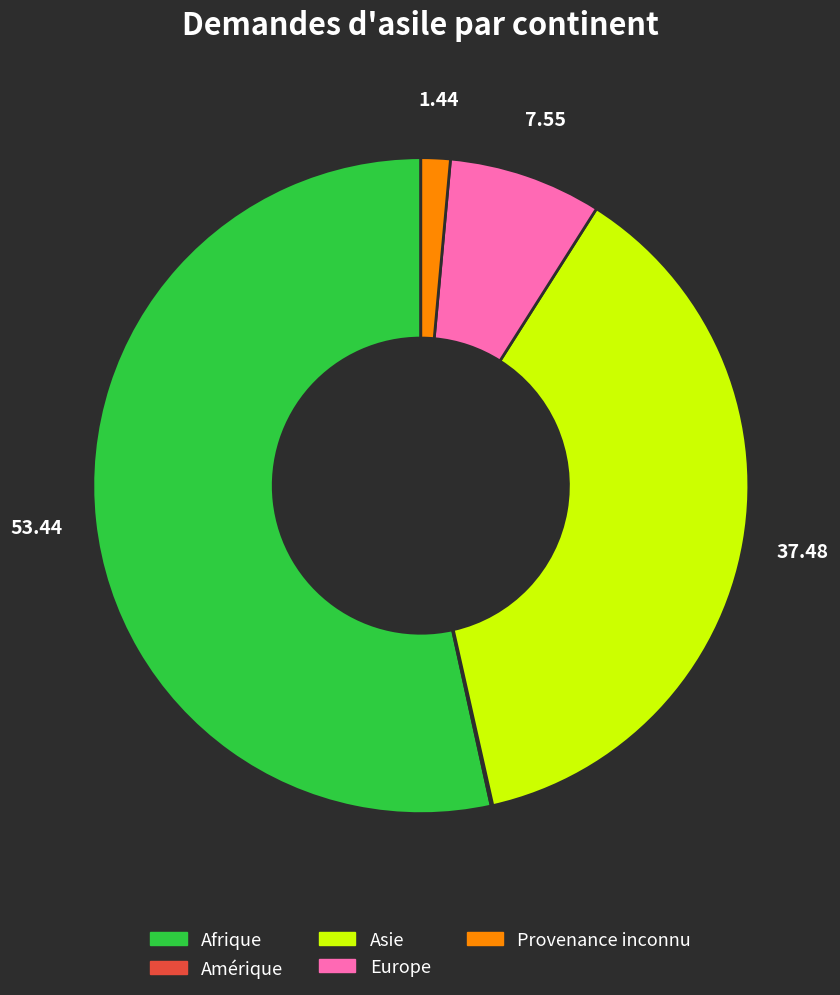

Which category has the biggest portion of the pie?

Afrique